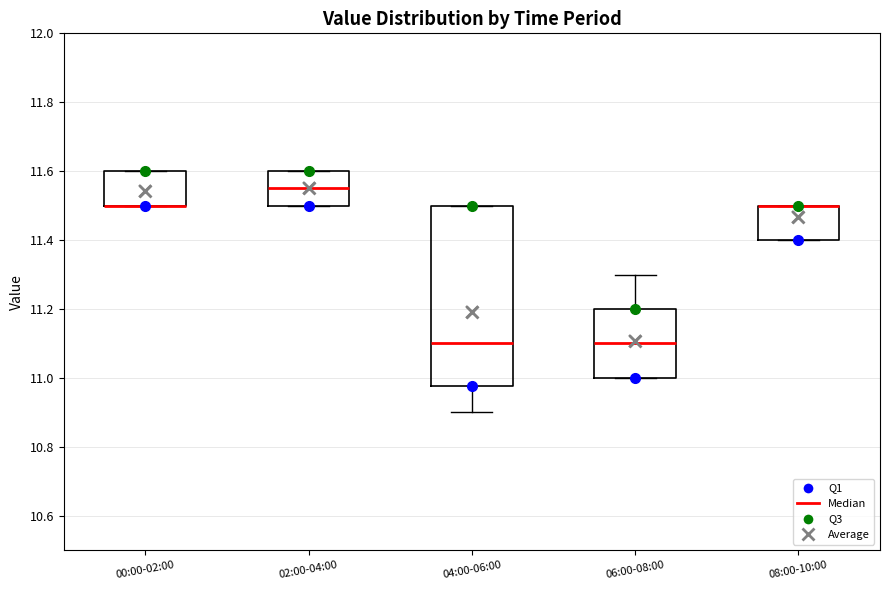

Which box is the tallest, from its lower edge to its upper edge?

04:00-06:00